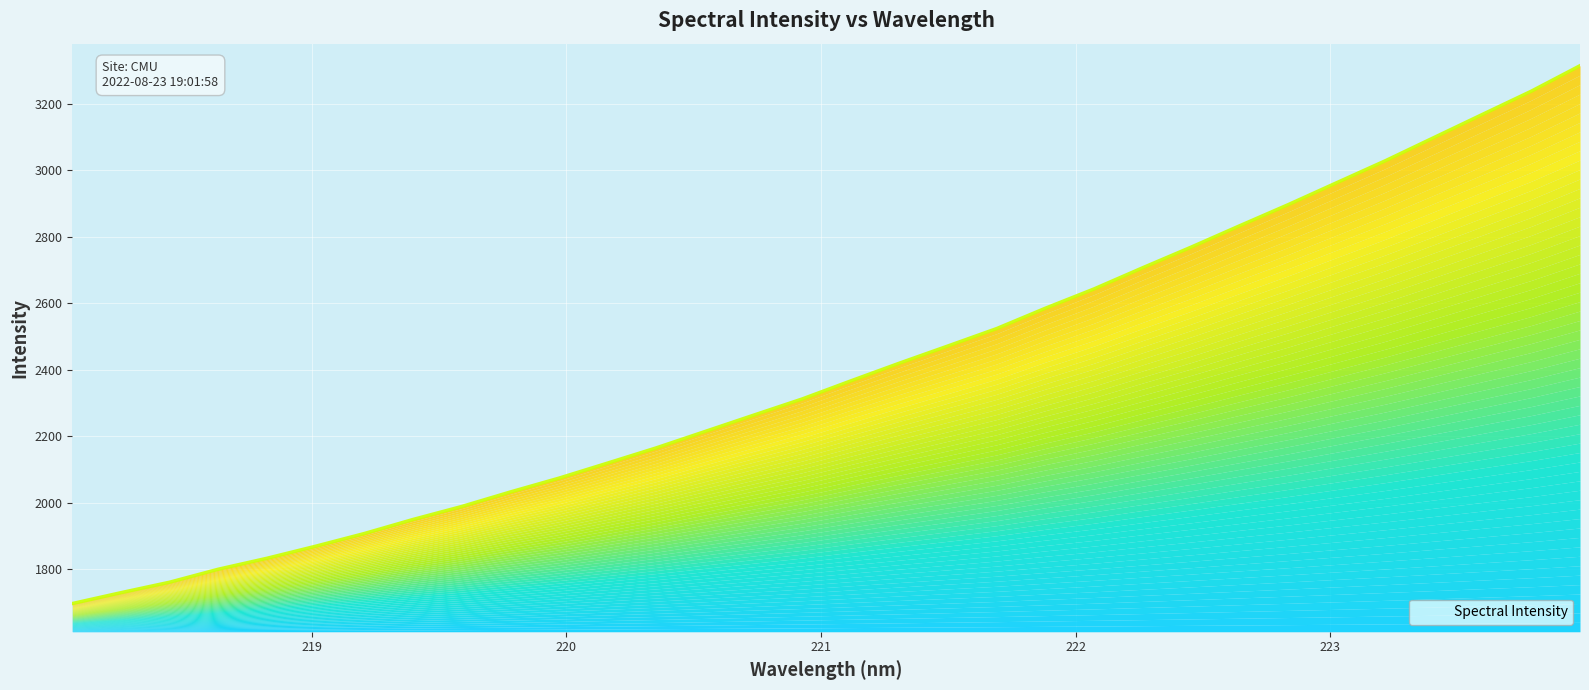

What is the greatest value displayed?

3314.5